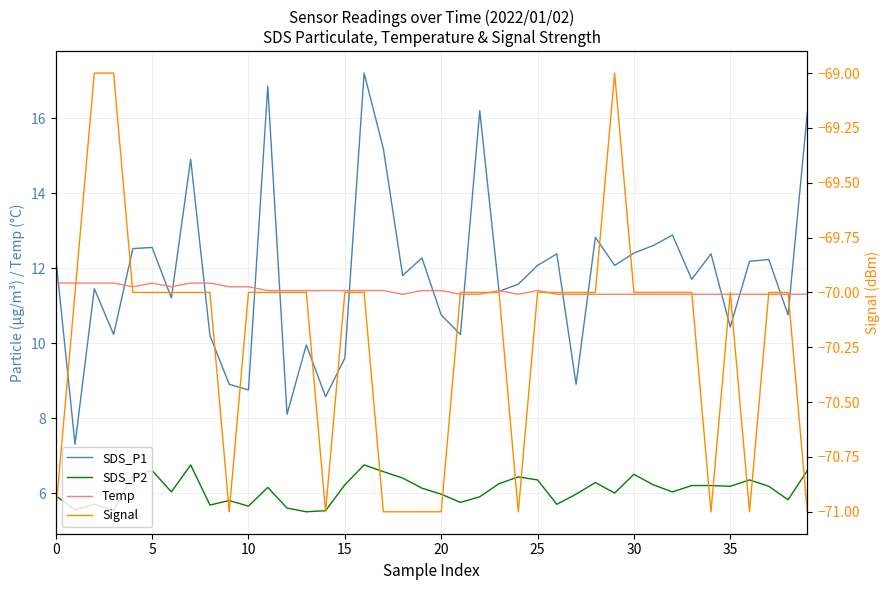

What is the sum of all SDS_P2 values?

243.4